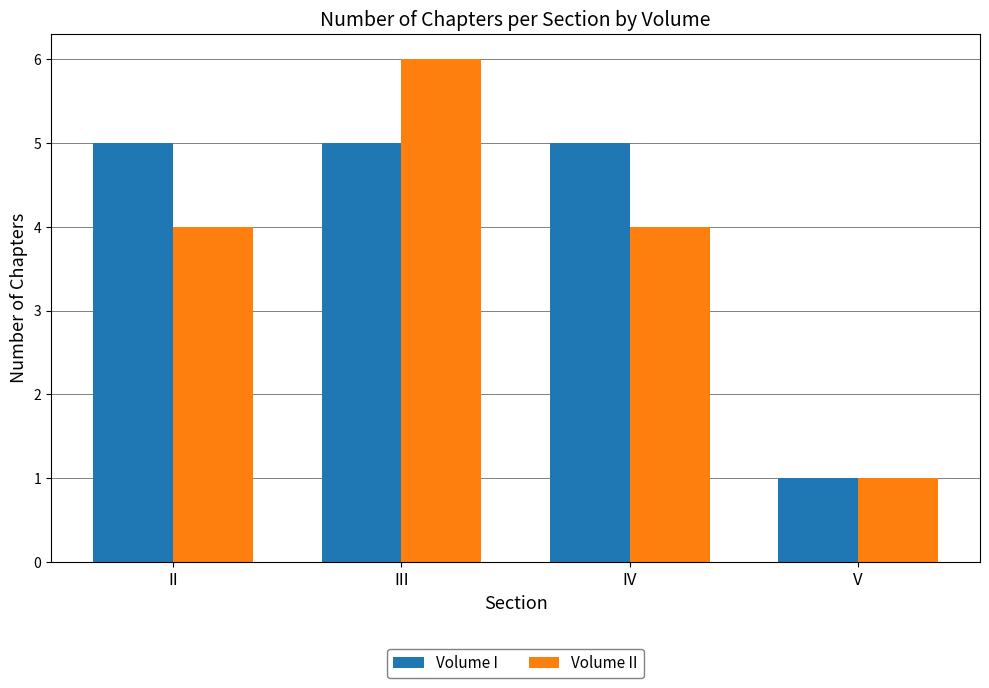

How many bars are there in total?

8